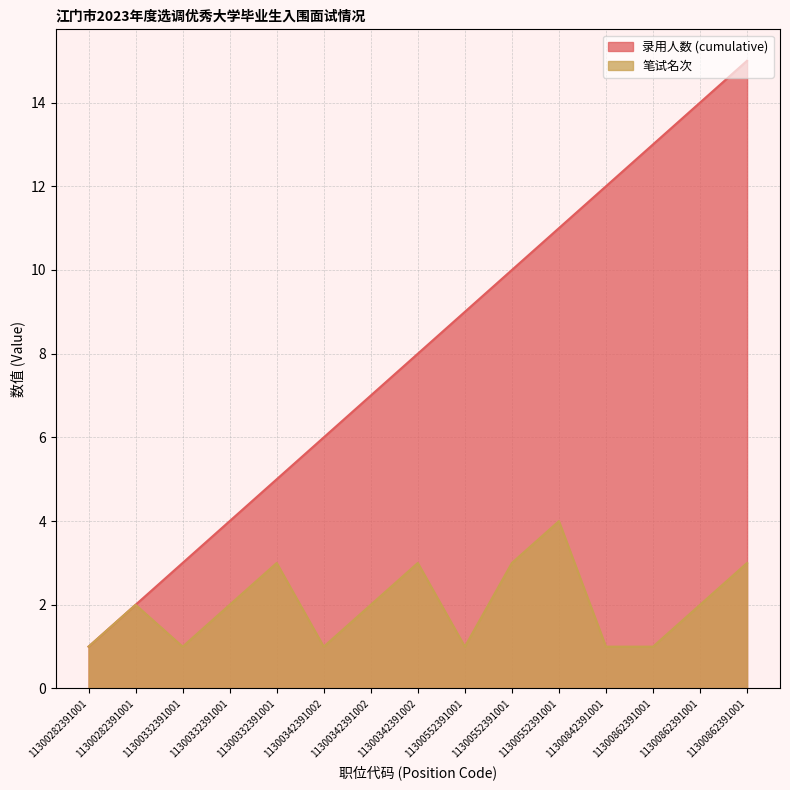

What are all the series names shown in the legend?

录用人数 (cumulative), 笔试名次